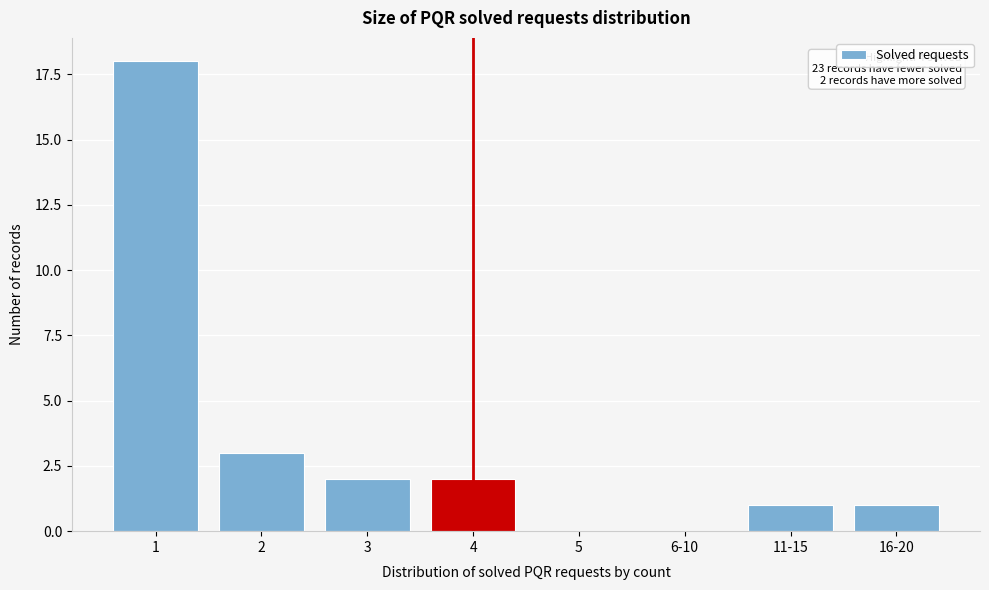

Reading left to right, transcribe all the data shown in this chart.

1=18	2=3	3=2	4=2	5=0	6-10=0	11-15=1	16-20=1